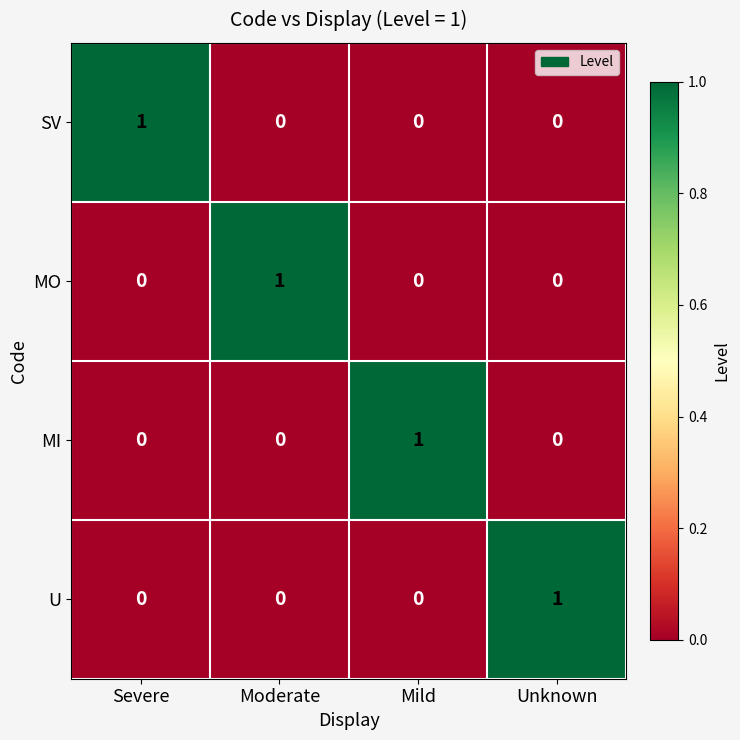

At which label does U reach its peak?

Unknown